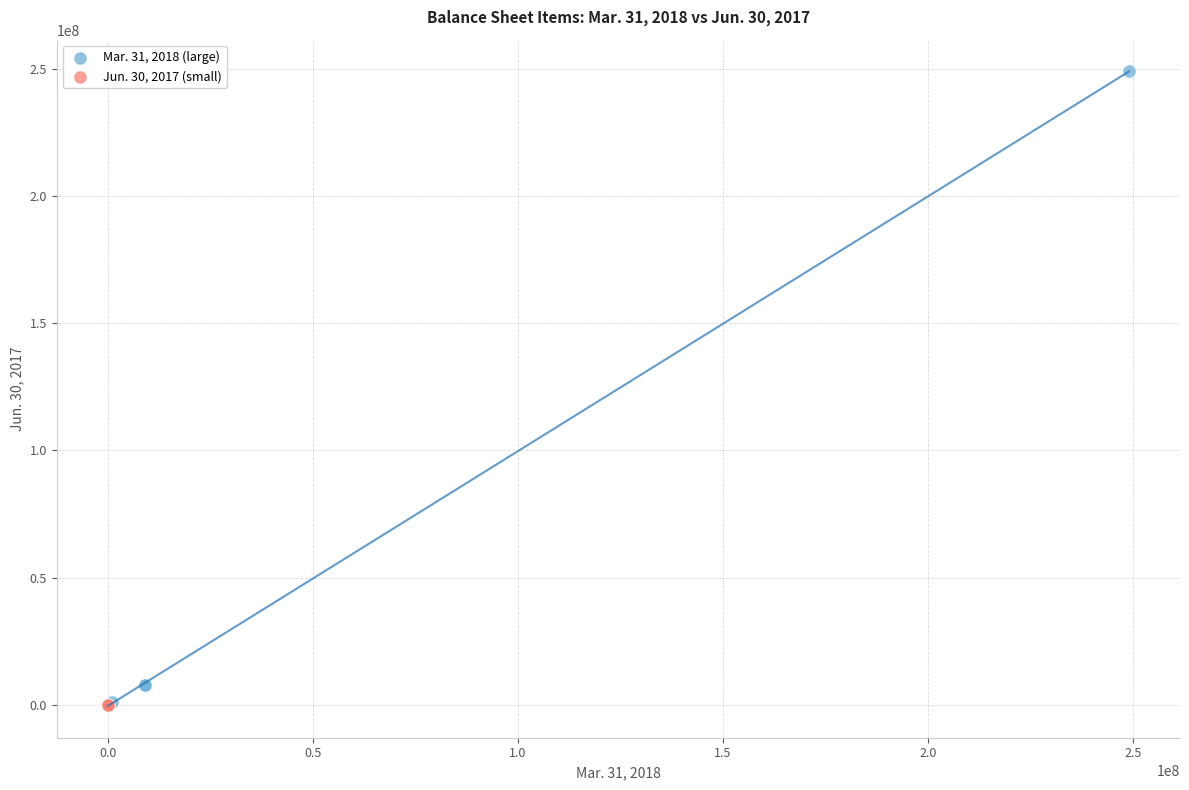

Which series has the largest Y range (max minus min)?

Mar. 31, 2018 (large)